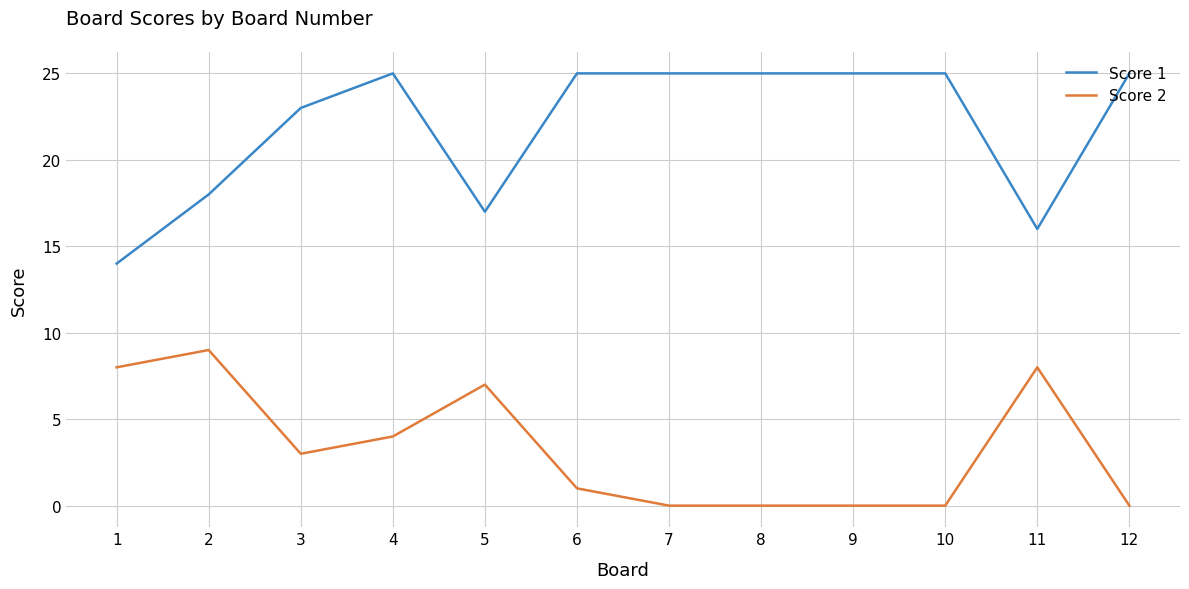

True or false: Score 1 and Score 2 cross at least once.

False